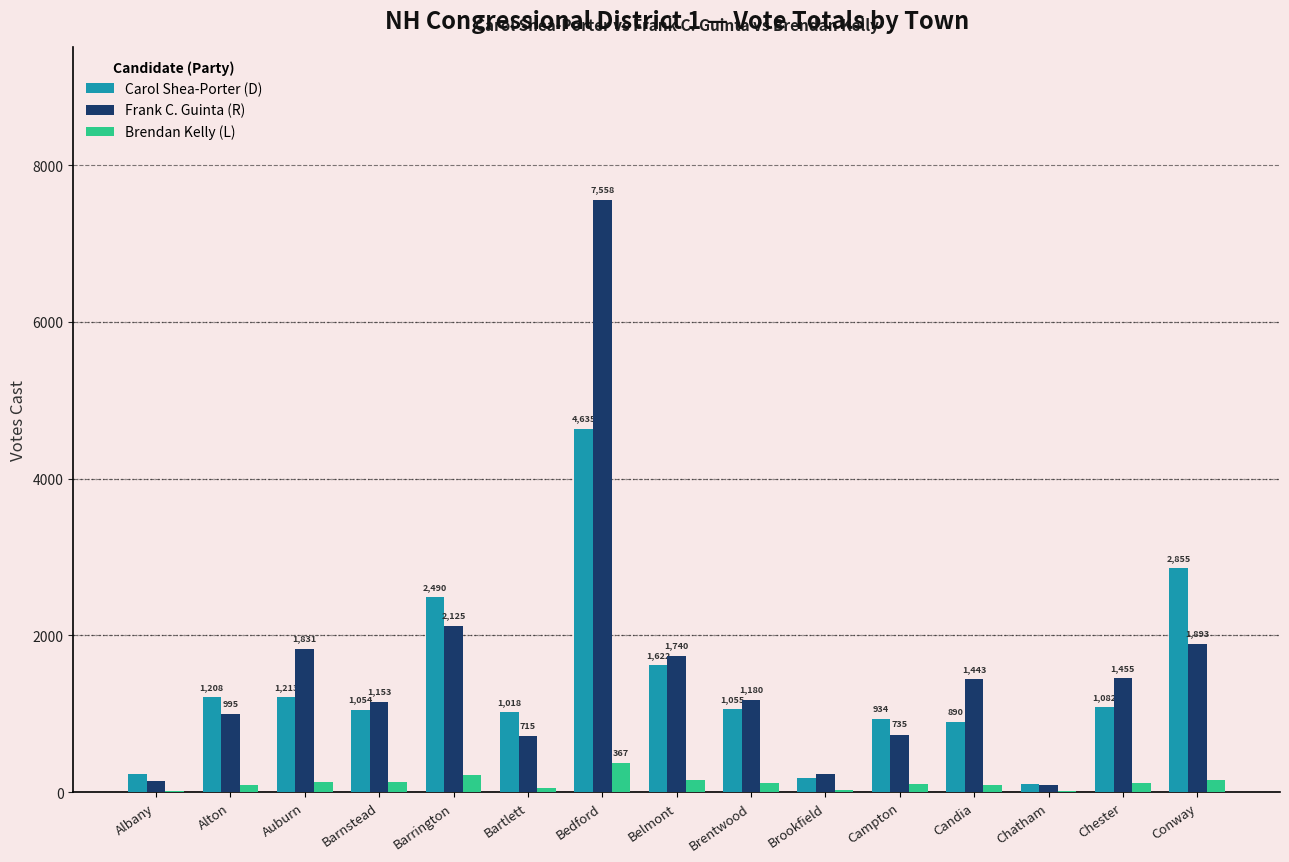

What is the sum of all Frank C. Guinta (R) values?

23296